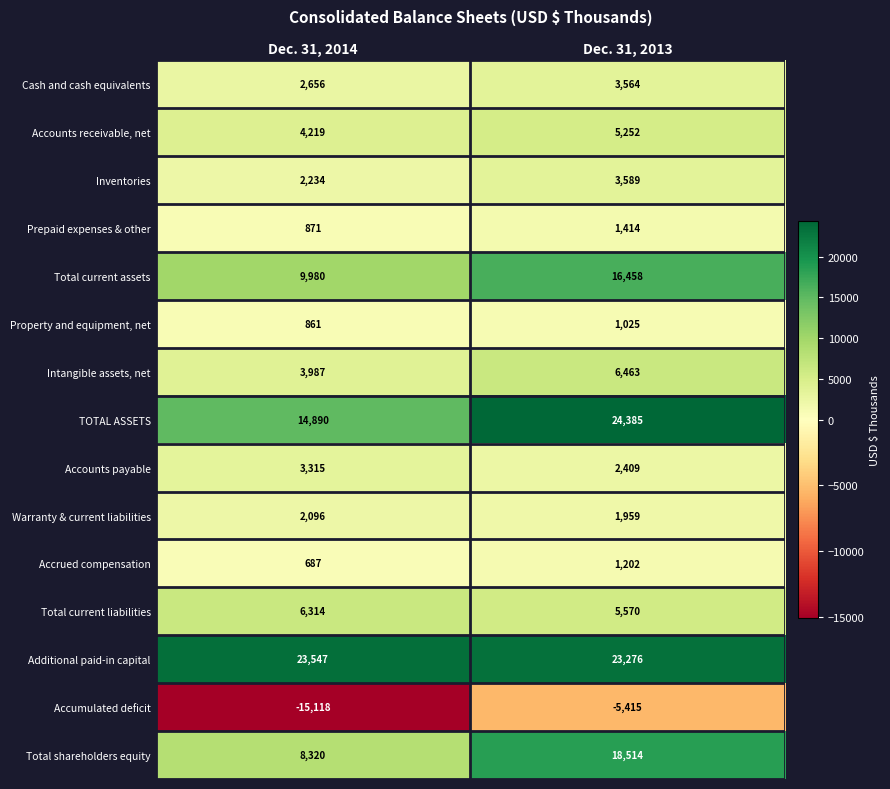

What is the difference between the Total shareholders equity values at Dec. 31, 2014 and Dec. 31, 2013?

10194